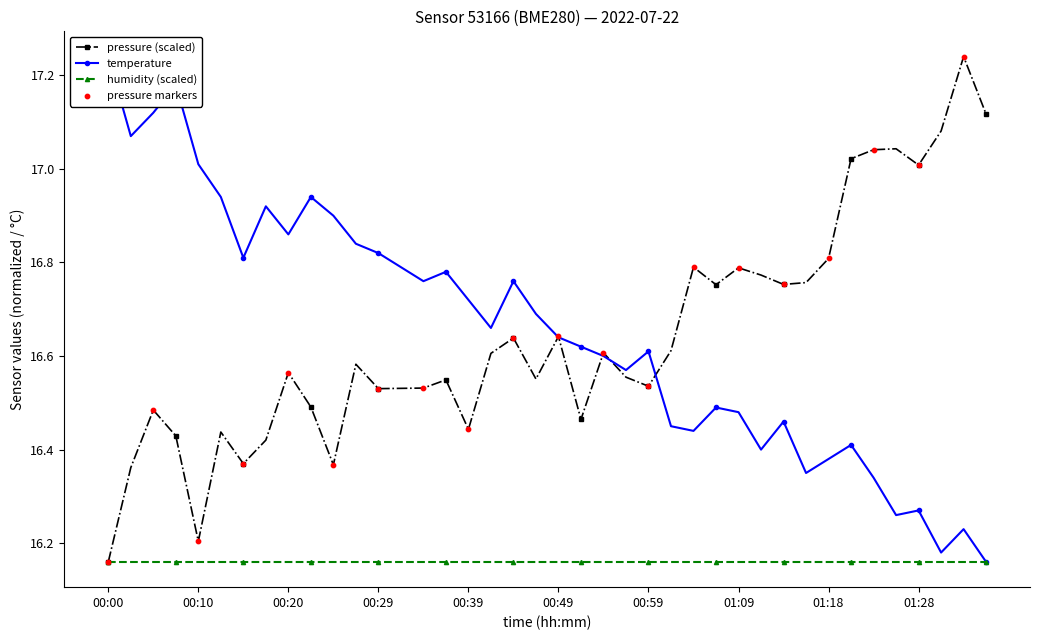

At which category is the sum across all series the highest?

00:07